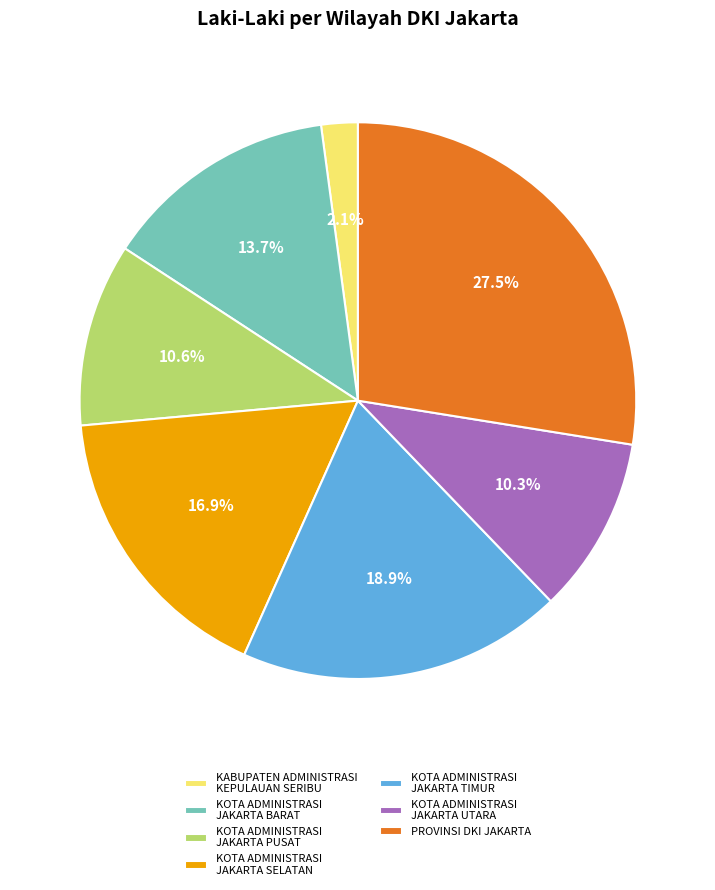

Is KOTA ADMINISTRASI JAKARTA UTARA the majority of the pie?

No